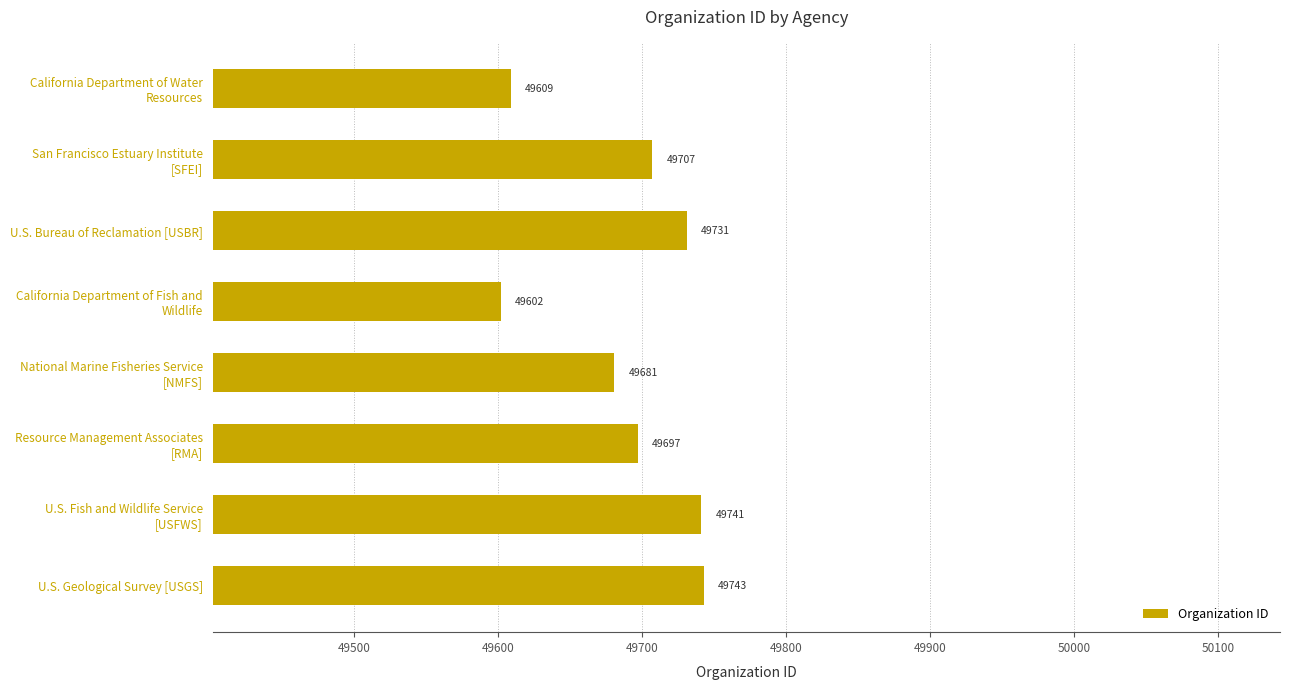

Which label corresponds to the largest value in the chart?

U.S. Geological Survey [USGS]